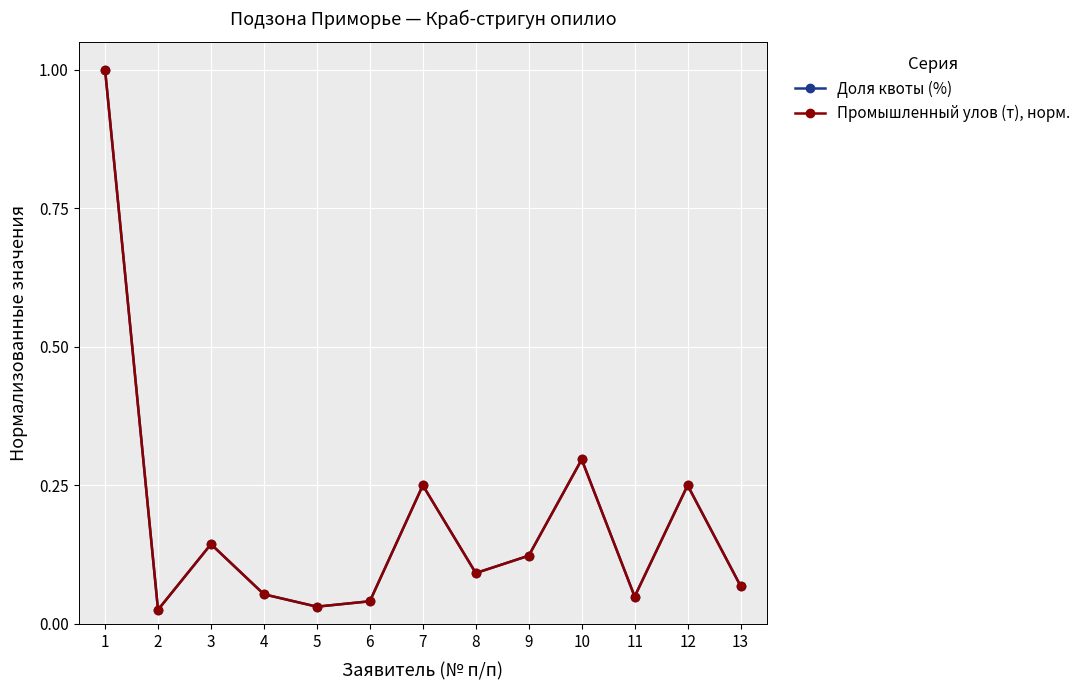

Count the number of categories in the chart.

13